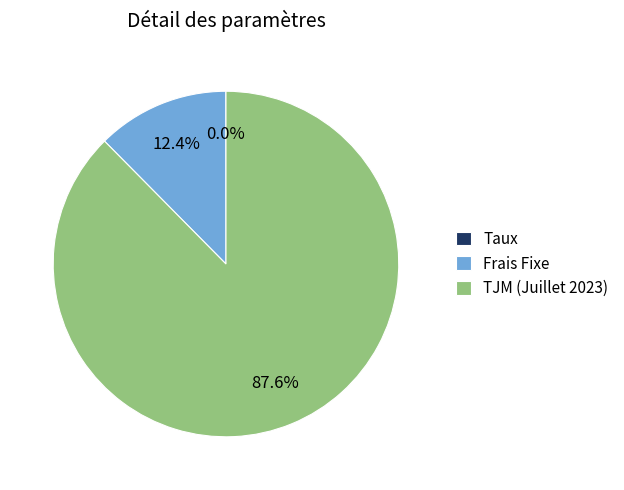

Is there a majority slice in this chart?

Yes